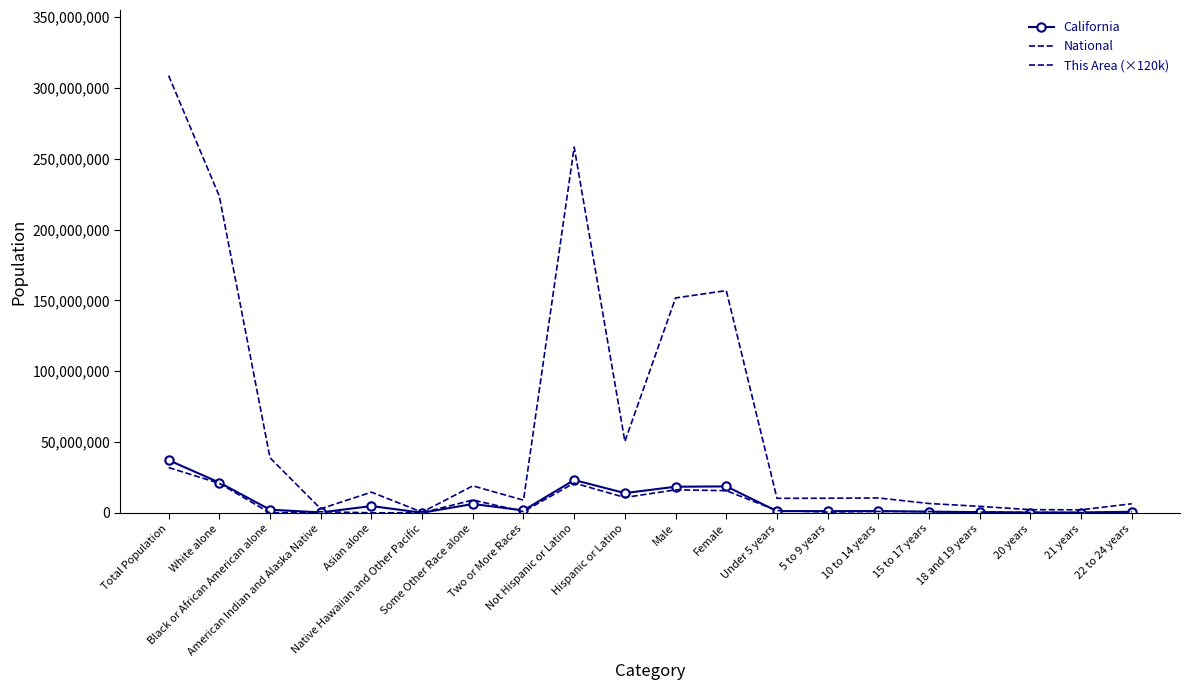

Which has a higher value, Not Hispanic or Latino or Under 5 years?

Not Hispanic or Latino